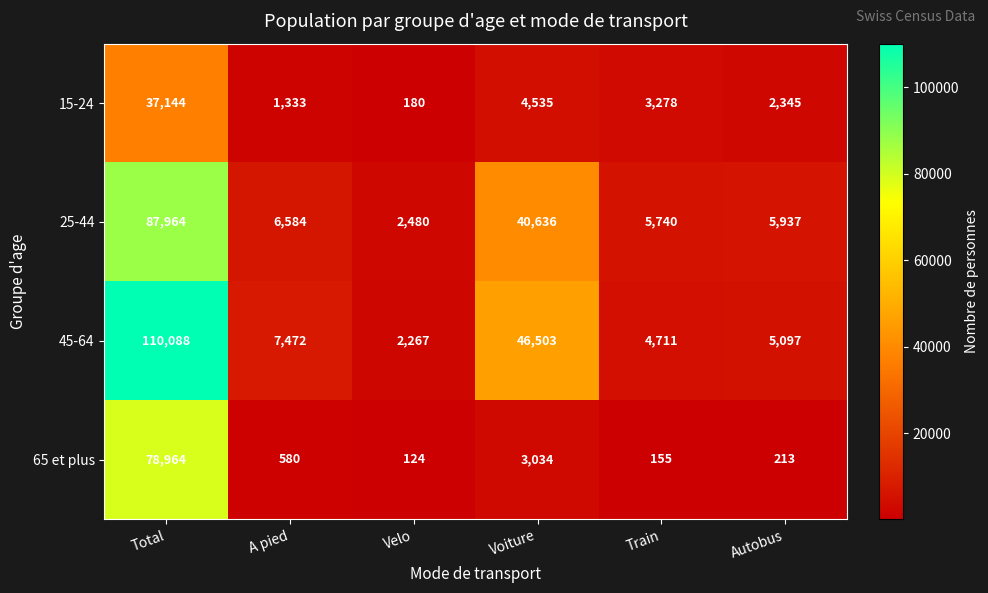

Rank the series by their maximum value, from highest to lowest.

45-64, 25-44, 65 et plus, 15-24